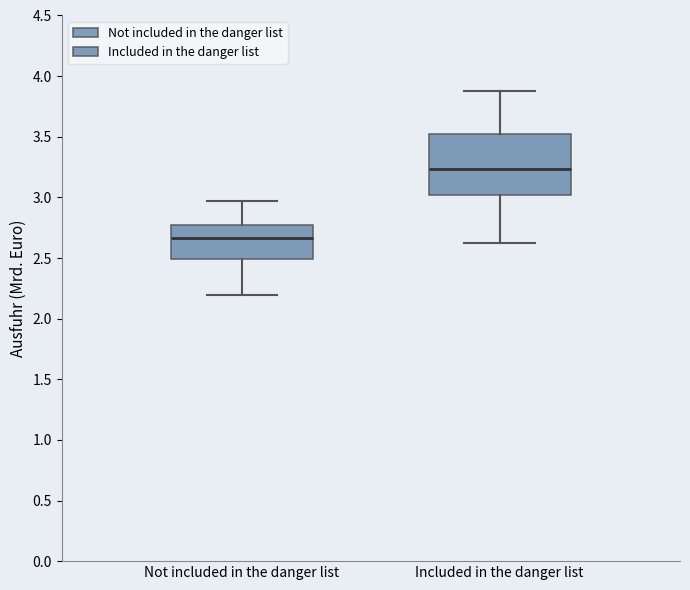

Which box has the lowest median line?

Not included in the danger list